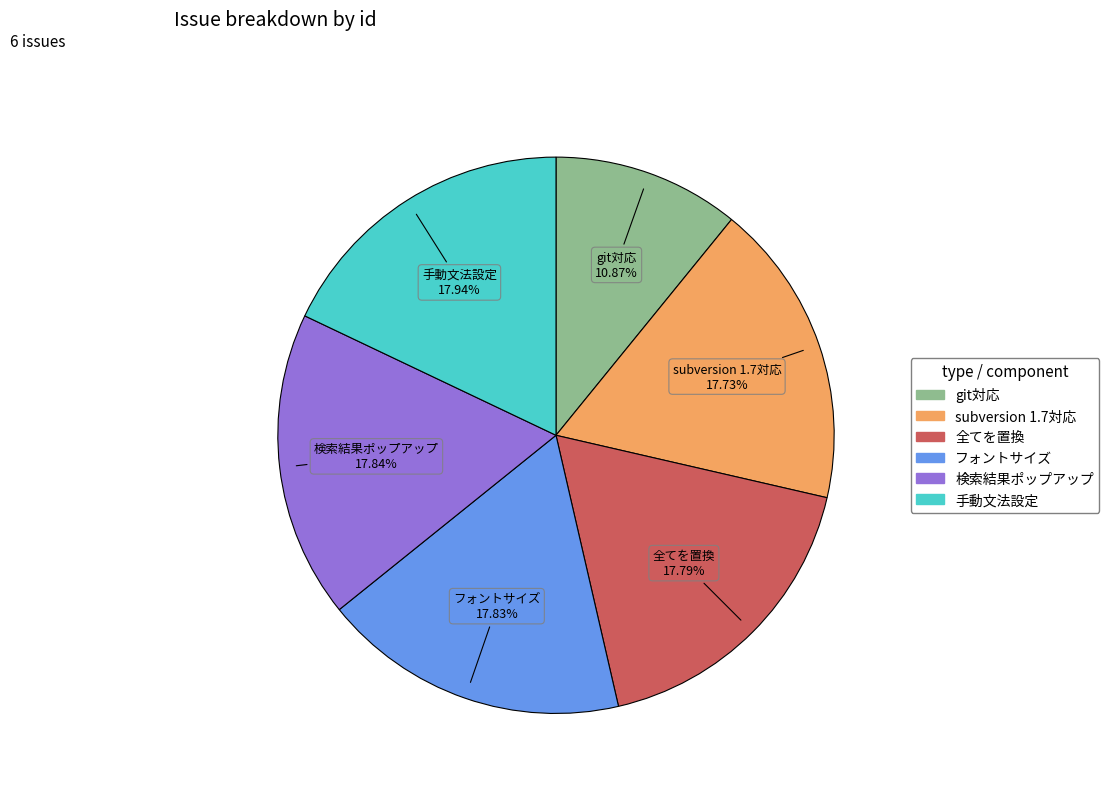

Is there a majority slice in this chart?

No